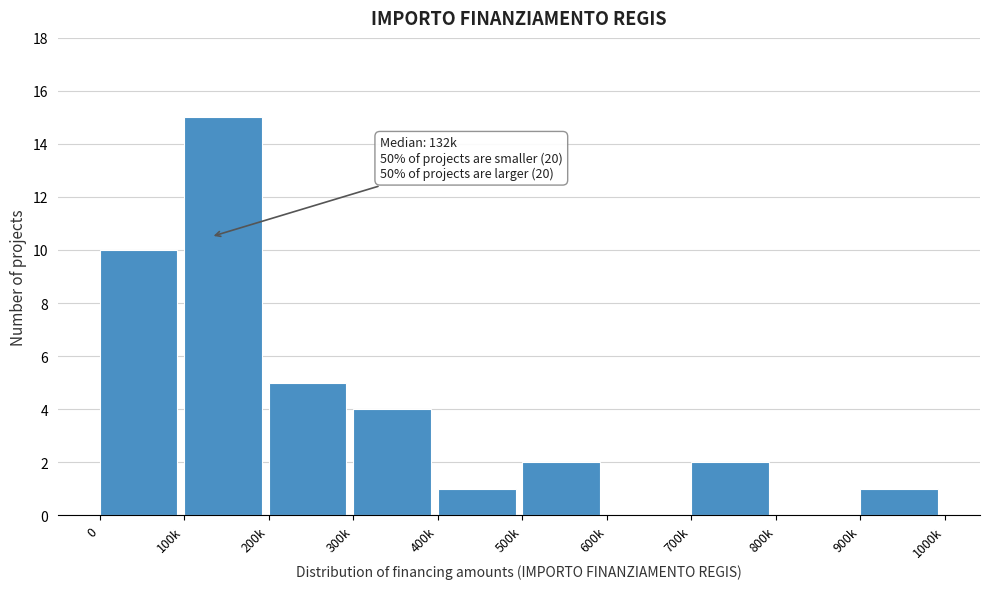

Reading left to right, extract all data points from this chart.

0=10	100k=15	200k=5	300k=4	400k=1	500k=2	600k=0	700k=2	800k=0	900k=1